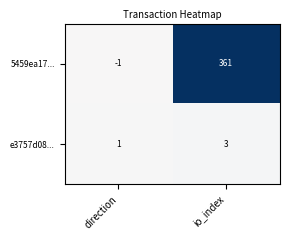

What is the sum of the 5459ea17... values at direction and io_index?

360